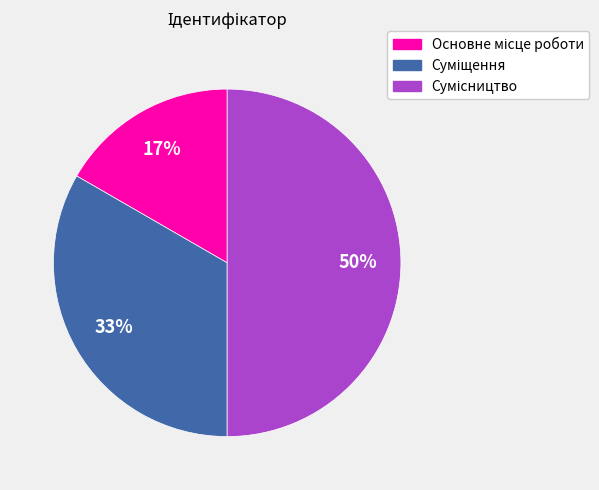

To the nearest percent, what is the average slice percentage?

33%